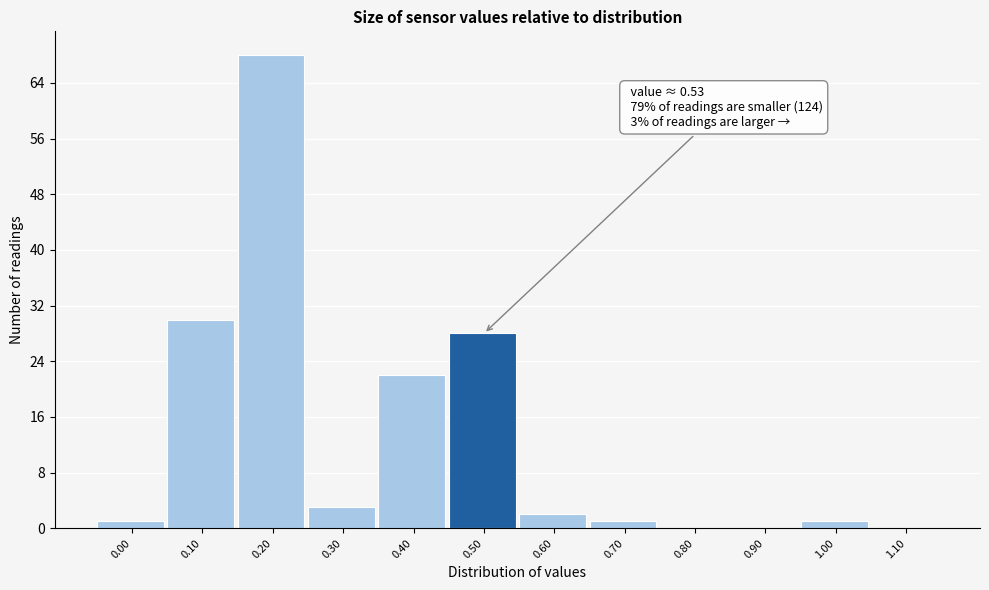

Reading right to left, list all the values displayed in this chart.

1.10=0	1.00=1	0.90=0	0.80=0	0.70=1	0.60=2	0.50=28	0.40=22	0.30=3	0.20=68	0.10=30	0.00=1